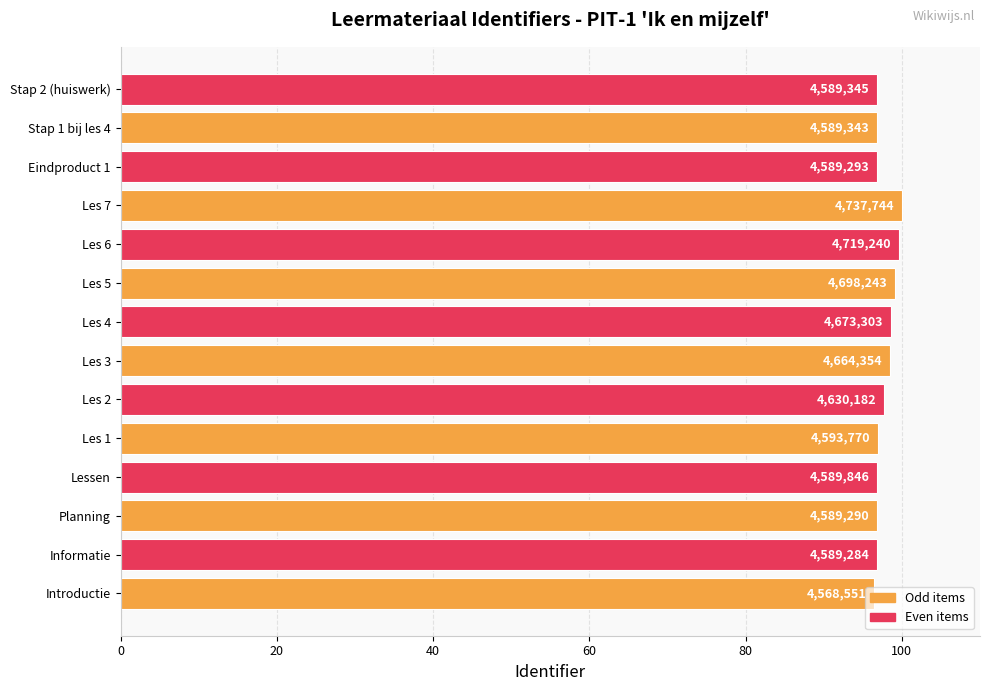

Are the bars horizontal?

Yes